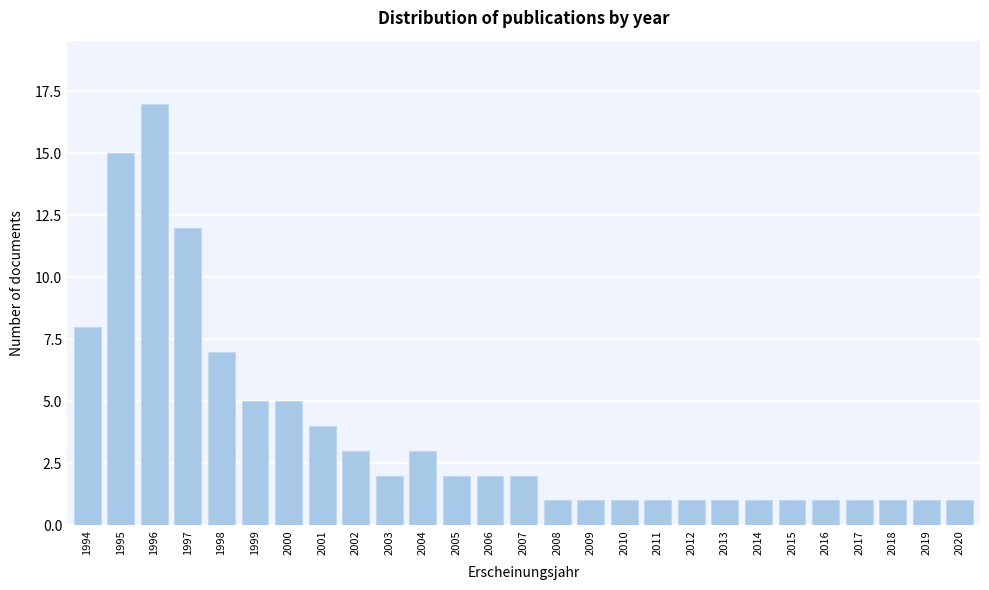

Reading left to right, what are all the values shown in this chart?

1994=8	1995=15	1996=17	1997=12	1998=7	1999=5	2000=5	2001=4	2002=3	2003=2	2004=3	2005=2	2006=2	2007=2	2008=1	2009=1	2010=1	2011=1	2012=1	2013=1	2014=1	2015=1	2016=1	2017=1	2018=1	2019=1	2020=1